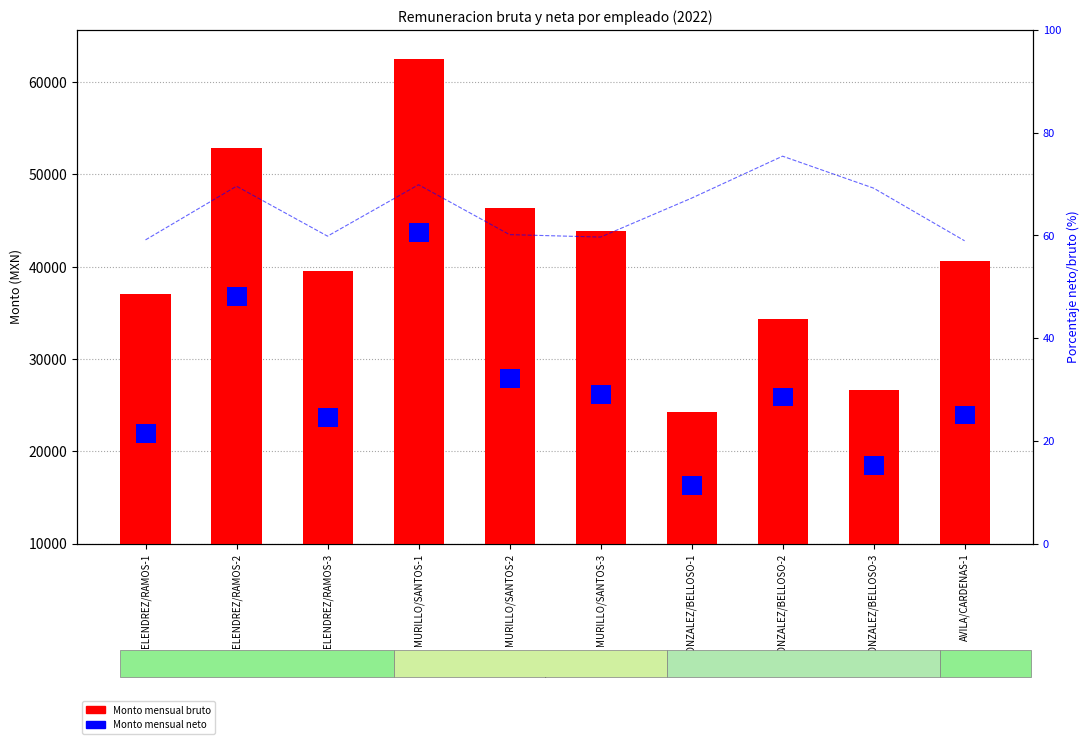

List the labels in order of value, smallest first.

GONZALEZ/BELLOSO-1, GONZALEZ/BELLOSO-3, GONZALEZ/BELLOSO-2, MELENDREZ/RAMOS-1, MELENDREZ/RAMOS-3, AVILA/CARDENAS-1, MURILLO/SANTOS-3, MURILLO/SANTOS-2, MELENDREZ/RAMOS-2, MURILLO/SANTOS-1